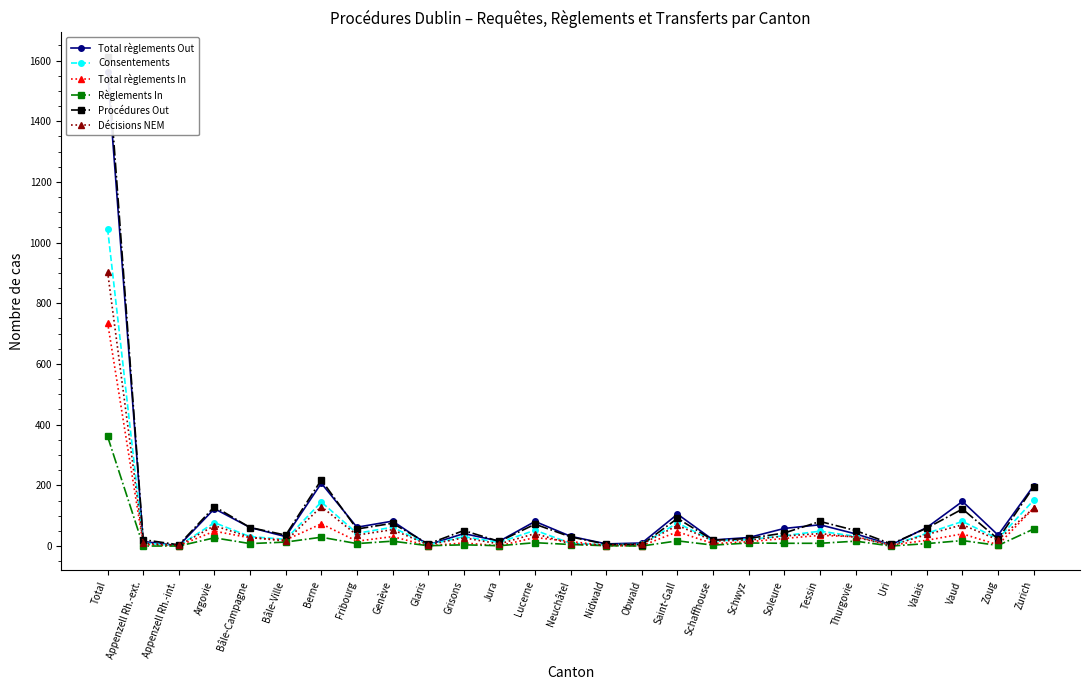

The Total règlements In series shows 1 at Obwald. True or false?

True